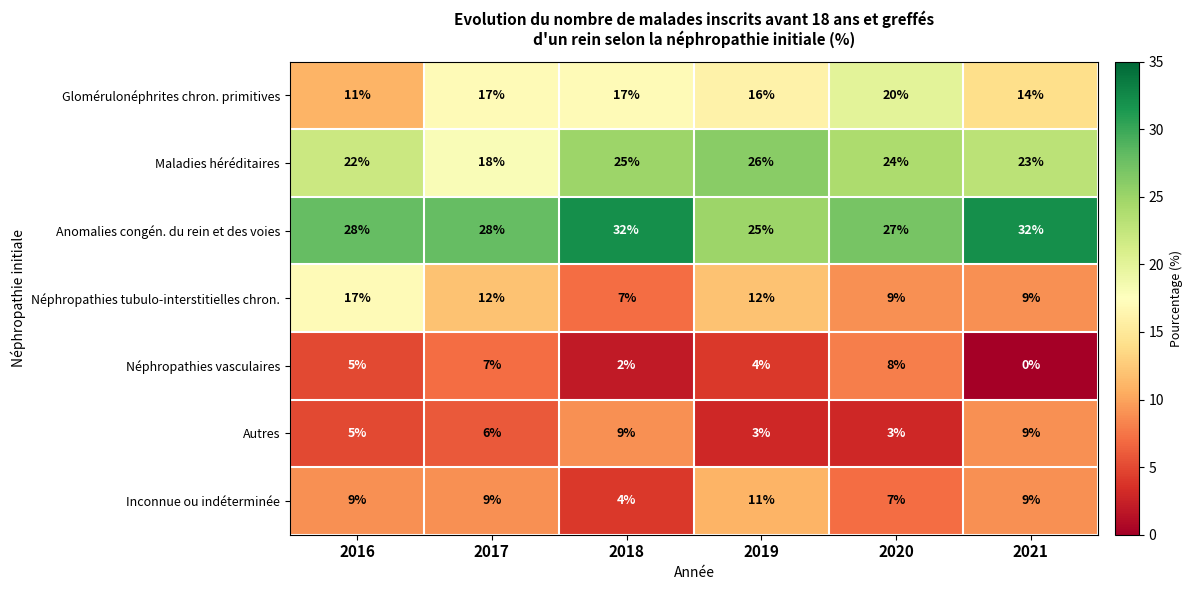

What is the difference between the highest and lowest values at 2020?

24